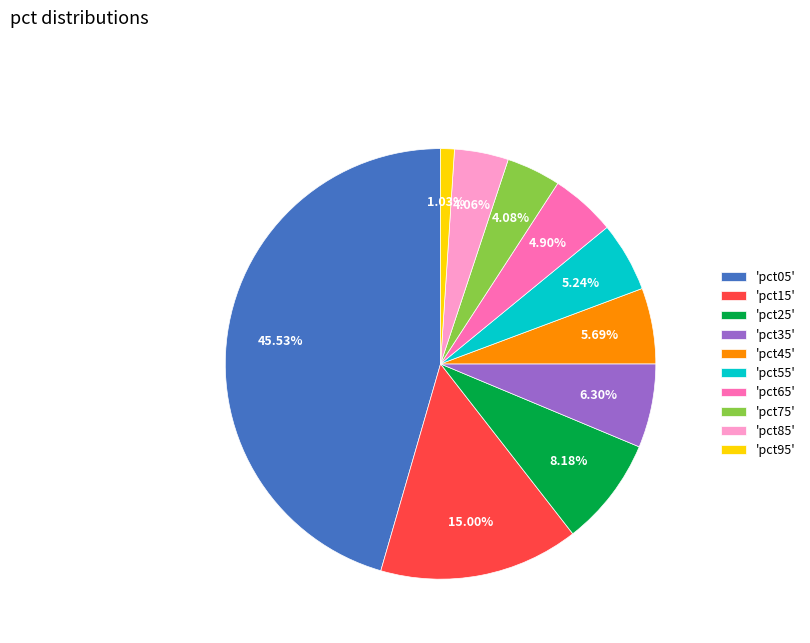

Count the number of slices in the pie.

10